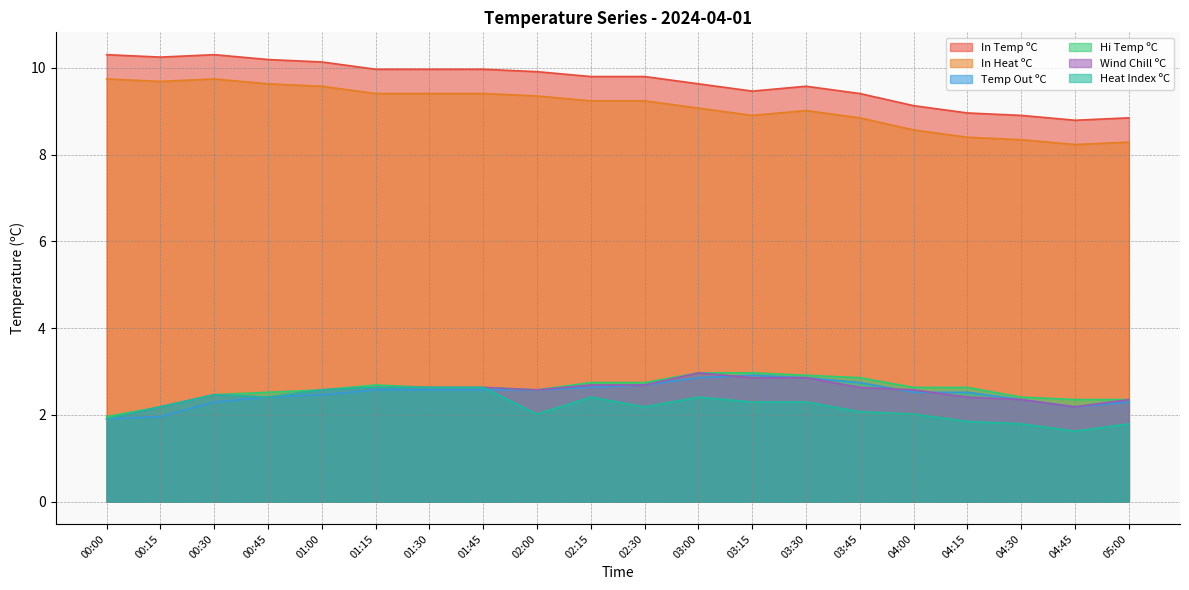

Reading left to right, what are all the values shown in this chart?

In Temp ºC: 10.3	10.2	10.3	10.2	10.1	10.0	10.0	10.0	9.9	9.8	9.8	9.6	9.5	9.6	9.4	9.1	9.0	8.9	8.8	8.8
In Heat ºC: 9.7	9.7	9.7	9.6	9.6	9.4	9.4	9.4	9.4	9.2	9.2	9.1	8.9	9.0	8.8	8.6	8.4	8.3	8.2	8.3
Temp Out ºC: 1.9	2.0	2.3	2.4	2.5	2.6	2.6	2.6	2.6	2.6	2.7	2.9	2.9	2.9	2.7	2.5	2.5	2.4	2.2	2.3
Hi Temp ºC: 2.0	2.2	2.5	2.5	2.6	2.7	2.6	2.6	2.6	2.7	2.7	3.0	3.0	2.9	2.9	2.6	2.6	2.4	2.4	2.4
Wind Chill ºC: 1.9	2.2	2.5	2.4	2.6	2.6	2.6	2.6	2.6	2.7	2.7	3.0	2.9	2.9	2.6	2.6	2.4	2.4	2.2	2.4
Heat Index ºC: 1.9	2.2	2.5	2.4	2.6	2.6	2.6	2.6	2.0	2.4	2.2	2.4	2.3	2.3	2.1	2.0	1.8	1.8	1.6	1.8